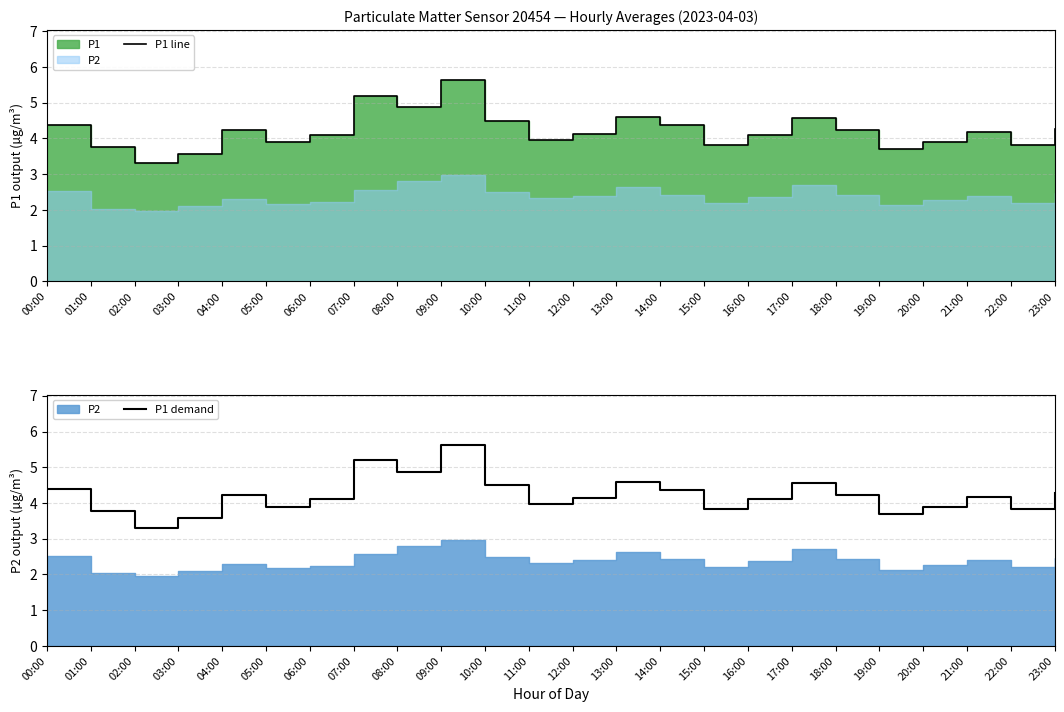

Read the P1 line value at 08:00.

4.9